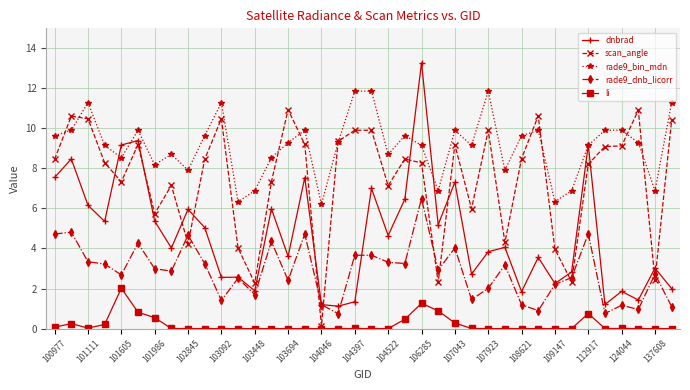

What is the value of the dnbrad point at the 24th from the left?

5.2